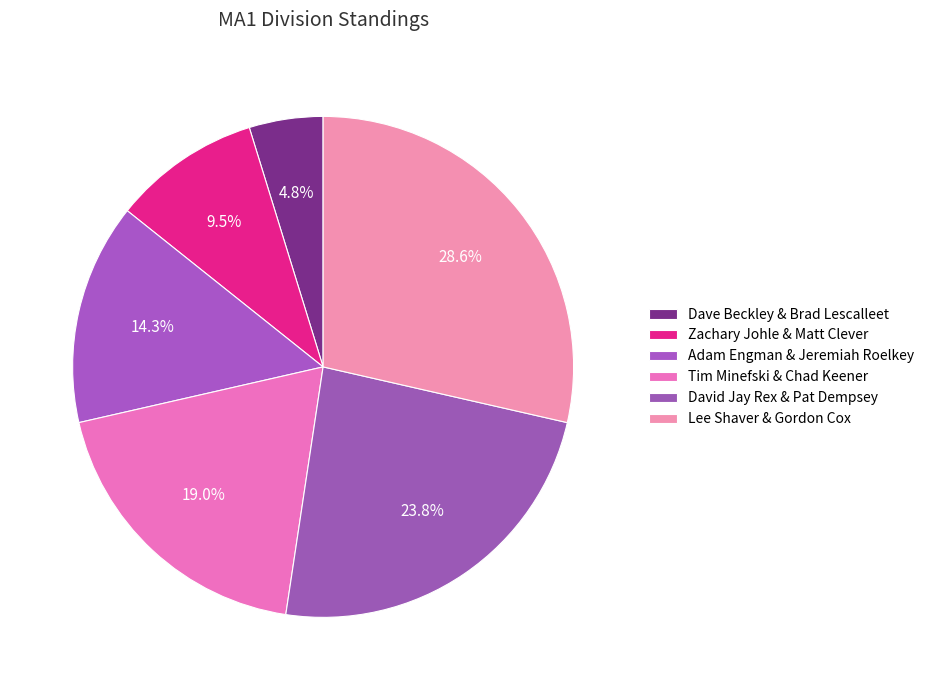

True or false: Lee Shaver & Gordon Cox accounts for 29% of the total.

True